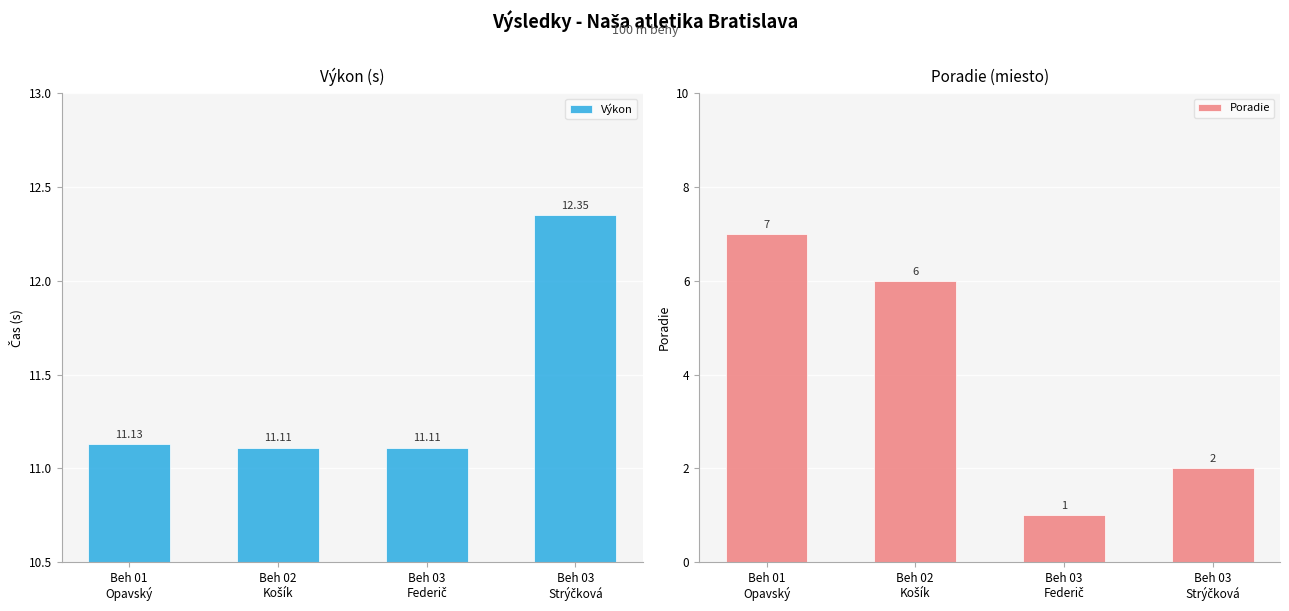

At Beh 03
Federič, list the series in order from largest to smallest.

Výkon, Poradie